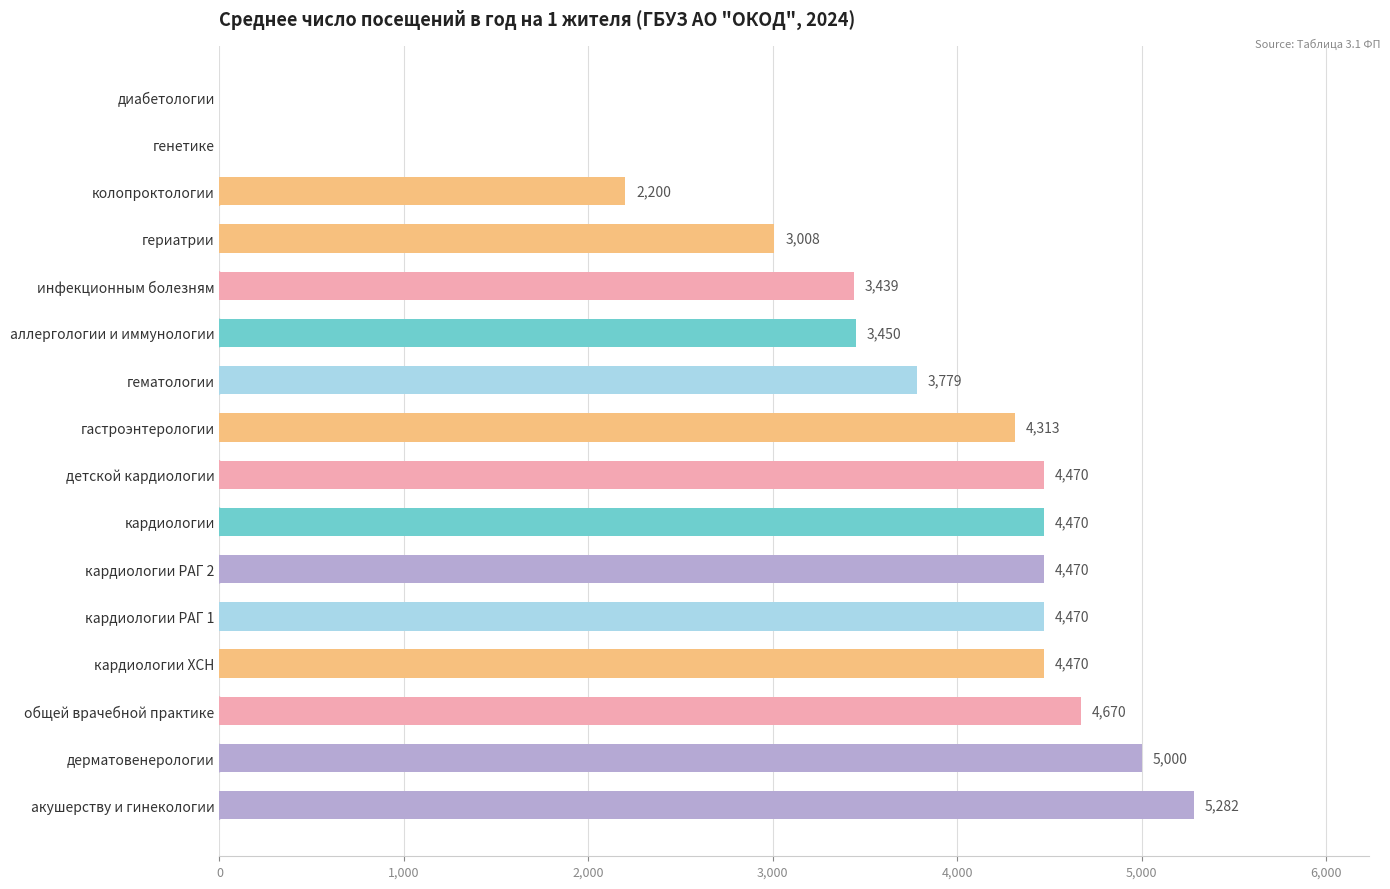

True or false: the data shows 5000 at дерматовенерологии.

True